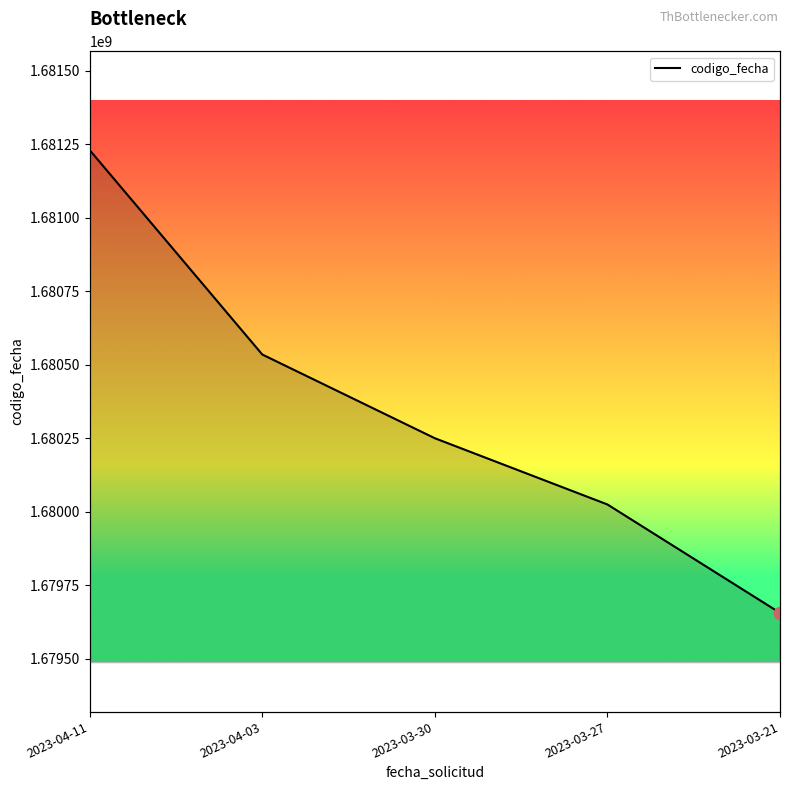

What is the change in value from 2023-04-11 to 2023-03-21?

-1575342